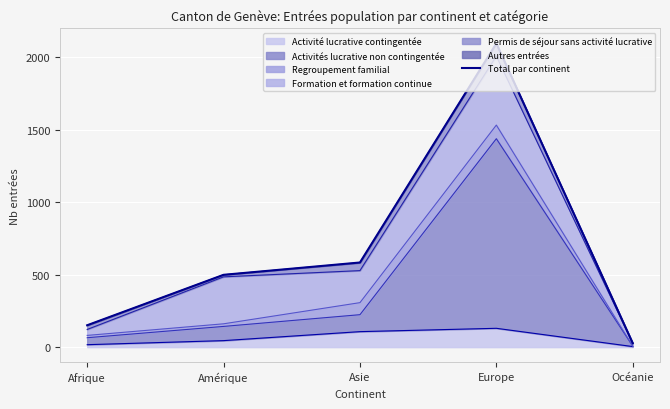

Rank the categories by value from highest to lowest.

Europe, Asie, Amérique, Afrique, Océanie